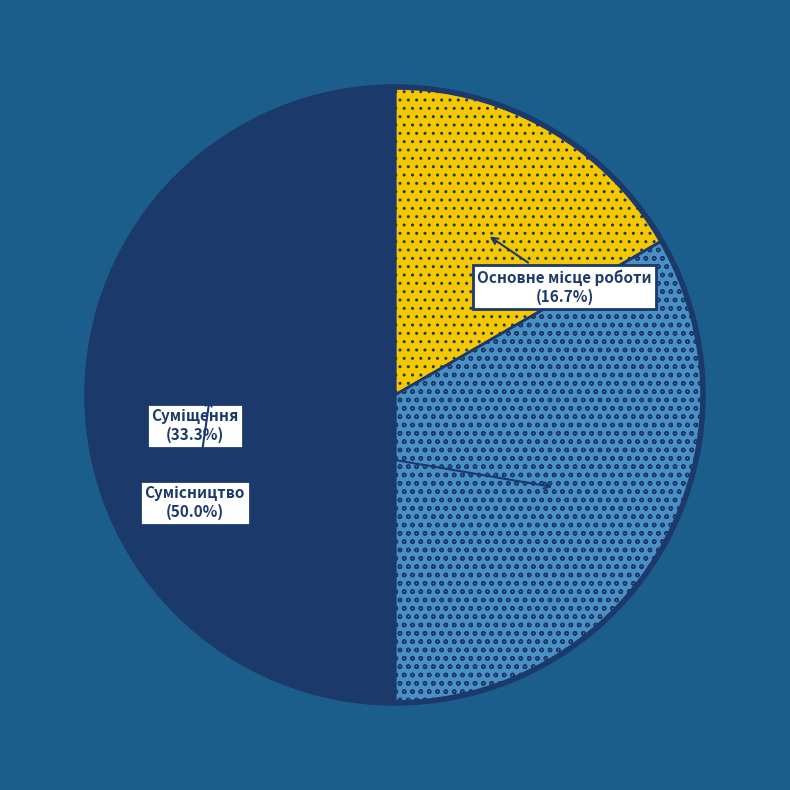

Which slice is the smallest?

Основне місце роботи